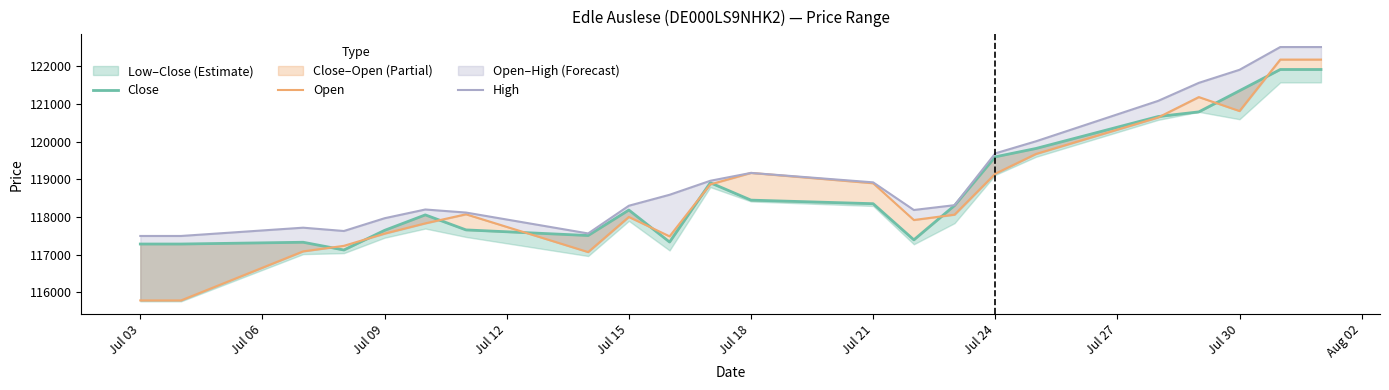

What is the average value of the Close series?

118764